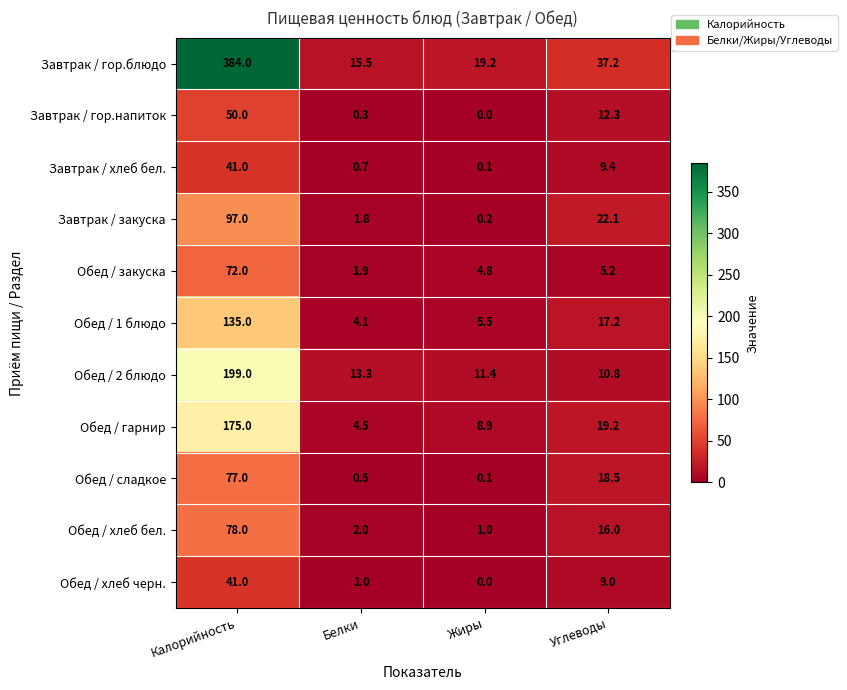

The value of Завтрак / закуска at Углеводы is 29.4. True or false?

False